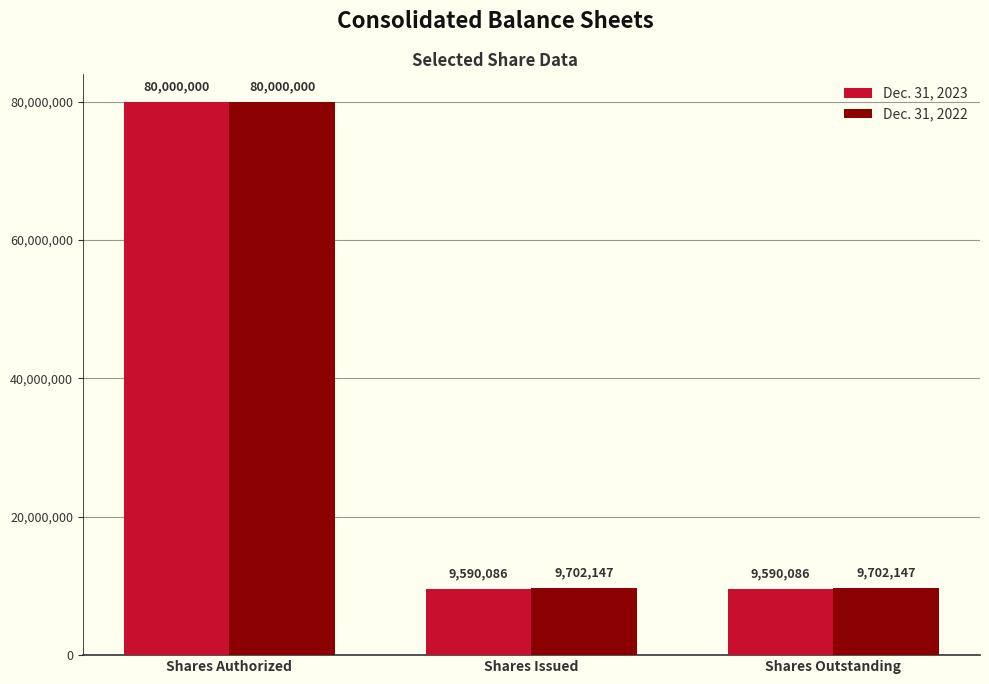

What are all the series names shown in the legend?

Dec. 31, 2023, Dec. 31, 2022